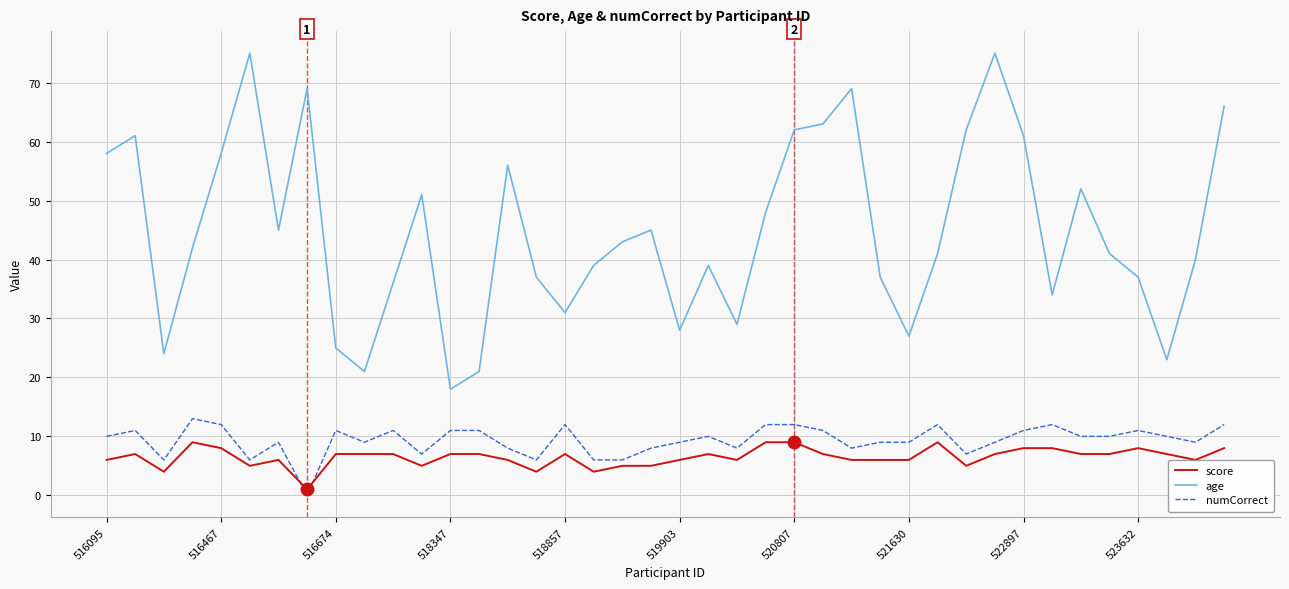

What is the maximum value for score?

9